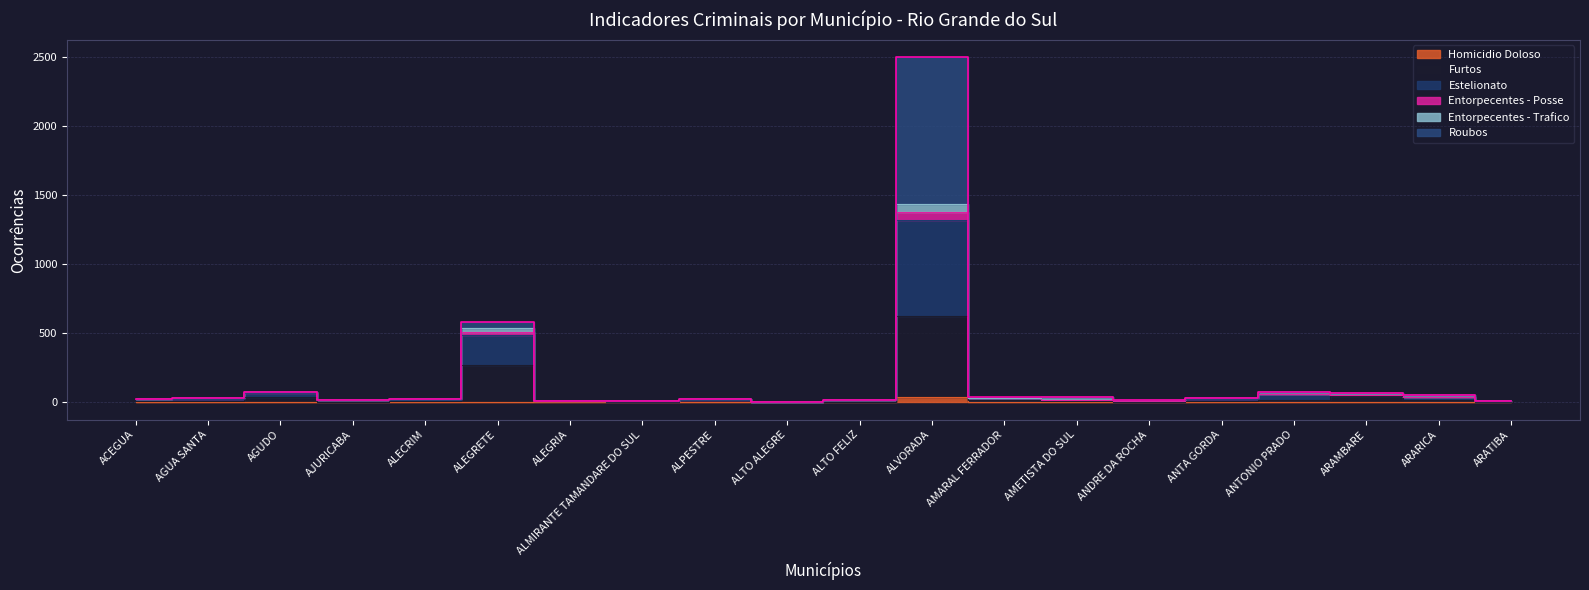

At how many categories does at least one series exceed 1416?

1